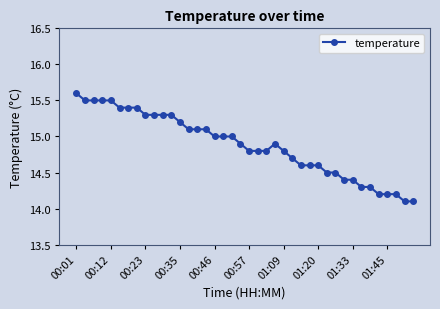

Count the number of categories in the chart.

40